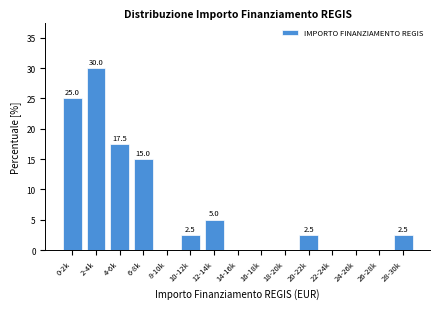

Reading left to right, extract all data points from this chart.

0-2k=25.0	2-4k=30.0	4-6k=17.5	6-8k=15.0	8-10k=0.0	10-12k=2.5	12-14k=5.0	14-16k=0.0	16-18k=0.0	18-20k=0.0	20-22k=2.5	22-24k=0.0	24-26k=0.0	26-28k=0.0	28-30k=2.5